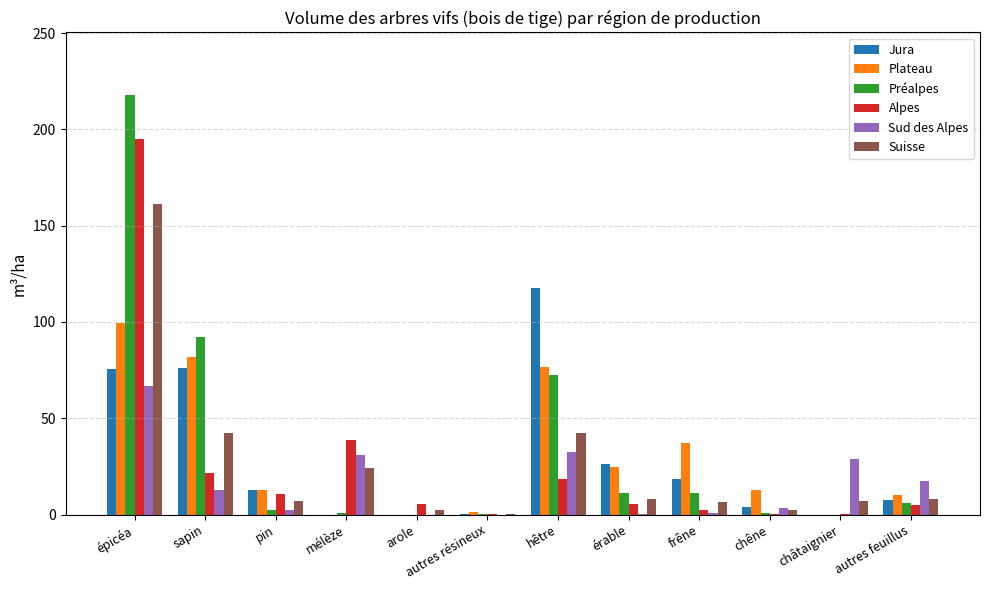

Which series changed the most between hêtre and chêne?

Jura